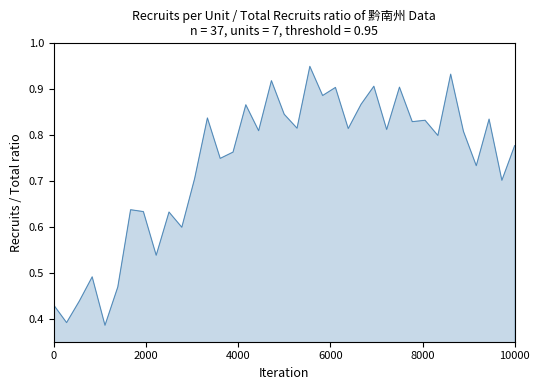

How many lines are shown in the chart?

1